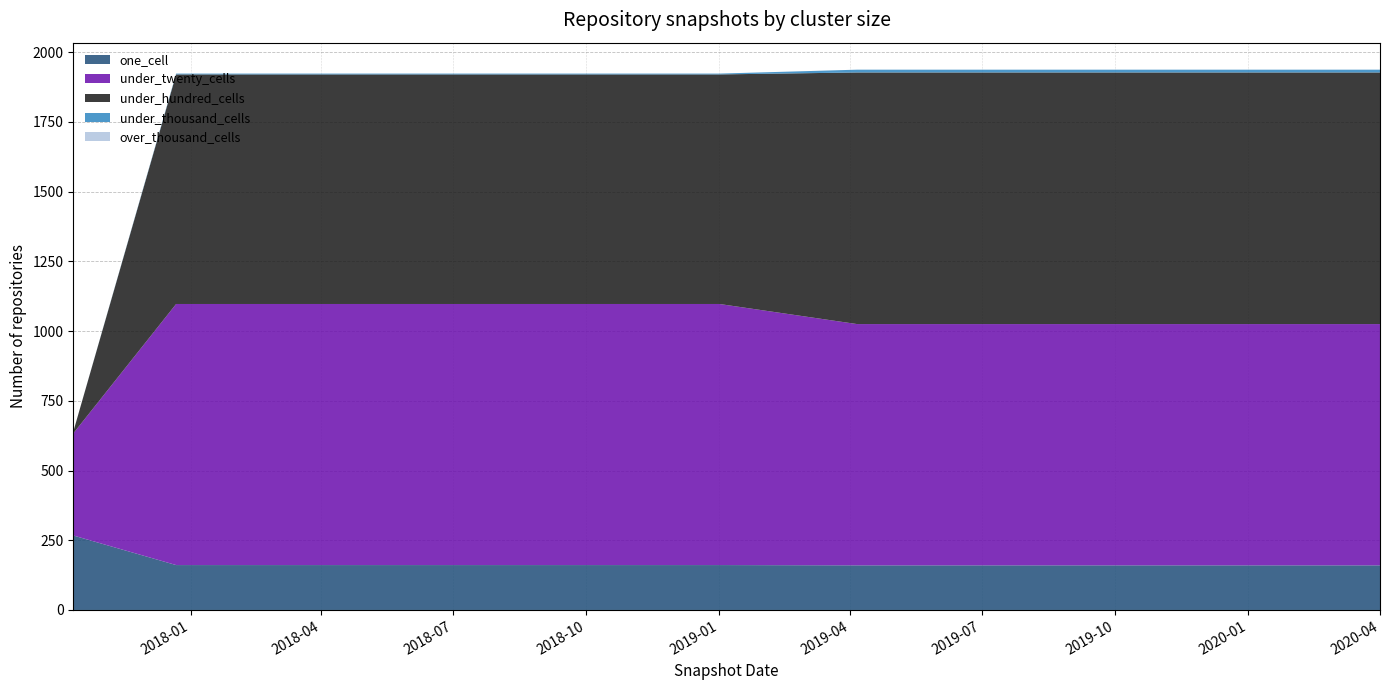

Reading left to right, list all the values displayed in this chart.

one_cell: 2017-10-12=267	2017-12-22=161	2018-04-09=161	2018-07-11=161	2018-09-28=161	2019-01-01=161	2019-04-06=160	2019-07-01=160	2019-10-09=160	2020-01-01=160	2020-04-01=160
under_twenty_cells: 2017-10-12=366	2017-12-22=936	2018-04-09=936	2018-07-11=936	2018-09-28=936	2019-01-01=936	2019-04-06=865	2019-07-01=865	2019-10-09=865	2020-01-01=865	2020-04-01=865
under_hundred_cells: 2017-10-12=6	2017-12-22=823	2018-04-09=823	2018-07-11=823	2018-09-28=823	2019-01-01=823	2019-04-06=902	2019-07-01=902	2019-10-09=902	2020-01-01=902	2020-04-01=902
under_thousand_cells: 2017-10-12=0	2017-12-22=3	2018-04-09=3	2018-07-11=3	2018-09-28=3	2019-01-01=3	2019-04-06=10	2019-07-01=10	2019-10-09=10	2020-01-01=10	2020-04-01=10
over_thousand_cells: 2017-10-12=0	2017-12-22=0	2018-04-09=0	2018-07-11=0	2018-09-28=0	2019-01-01=0	2019-04-06=0	2019-07-01=0	2019-10-09=0	2020-01-01=0	2020-04-01=0